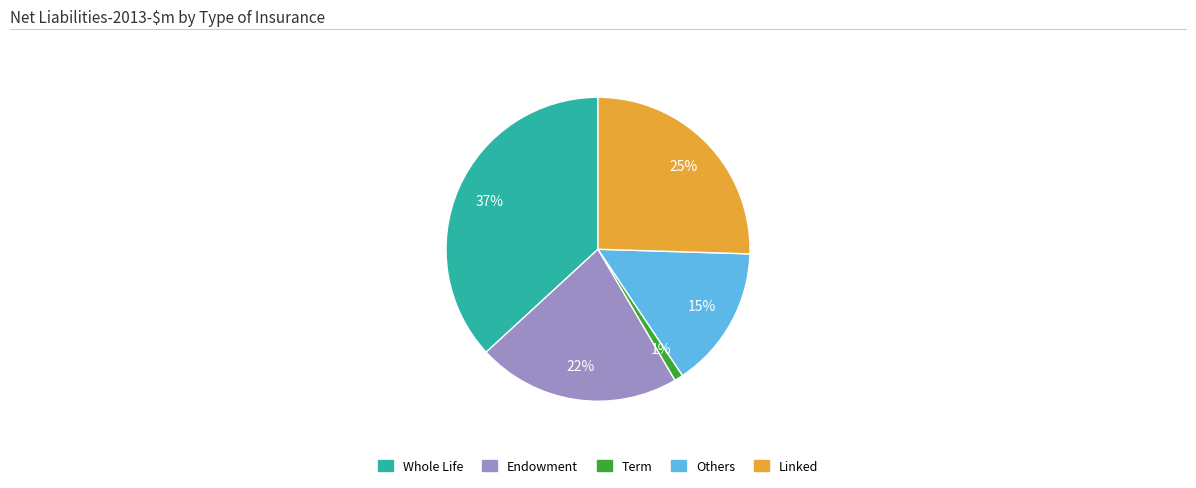

What percentage is the Others slice, to the nearest percent?

15%